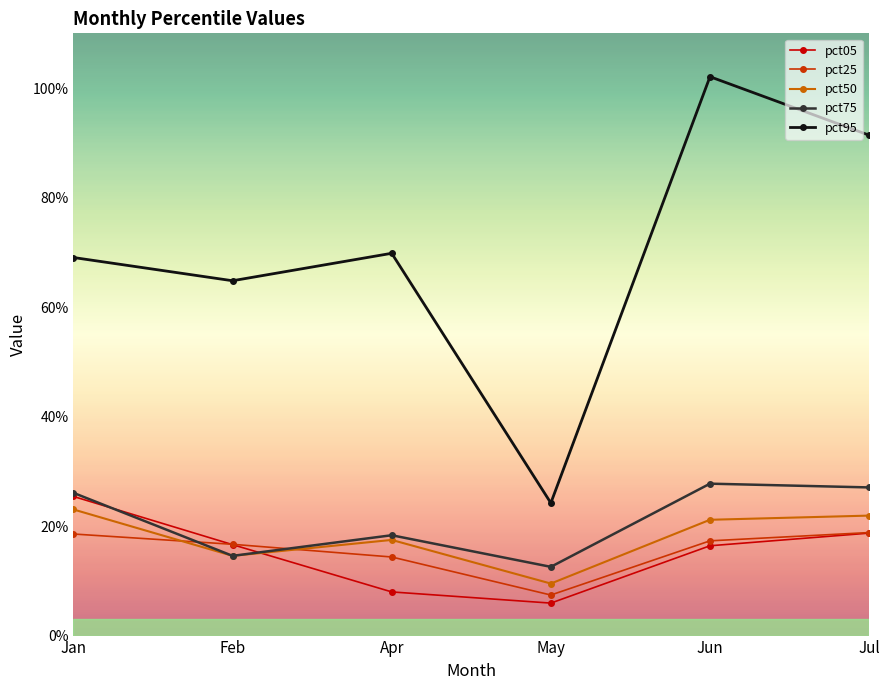

True or false: pct50 and pct05 intersect in this chart.

True